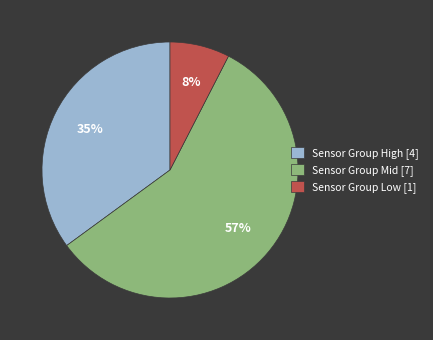

Count the number of slices in the pie.

3